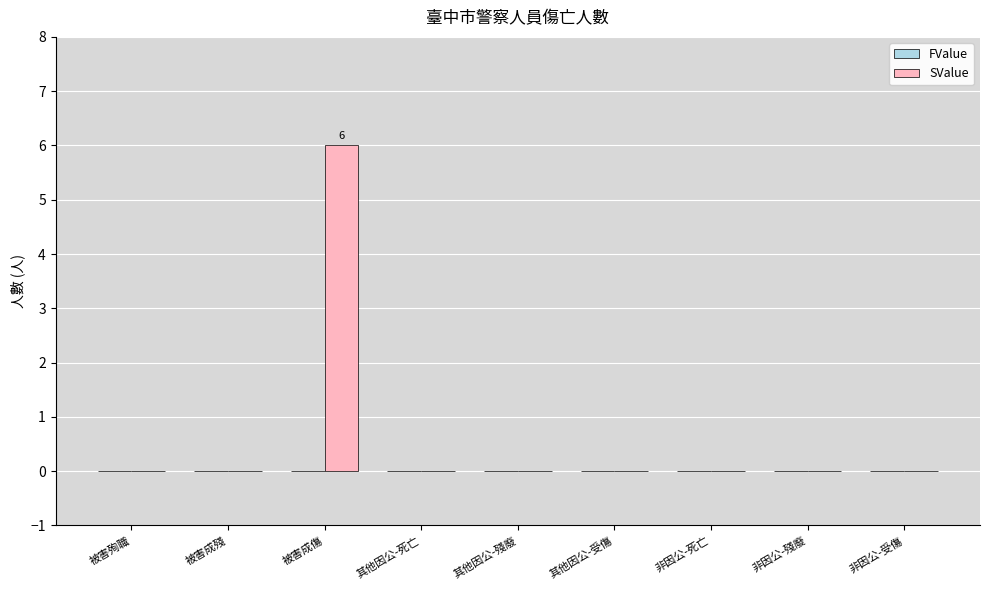

The chart shows a value of 0 at 其他因公-殘廢. True or false?

True